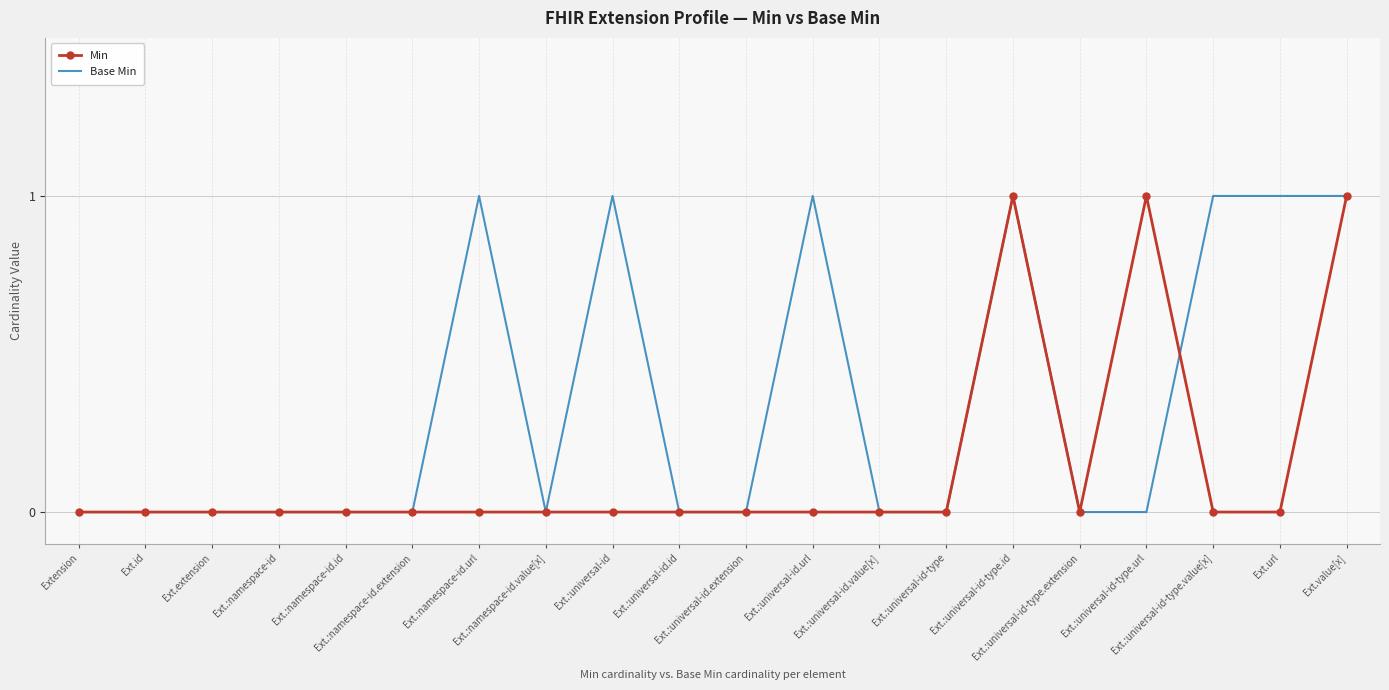

Rank the series by their average value, from highest to lowest.

Base Min, Min